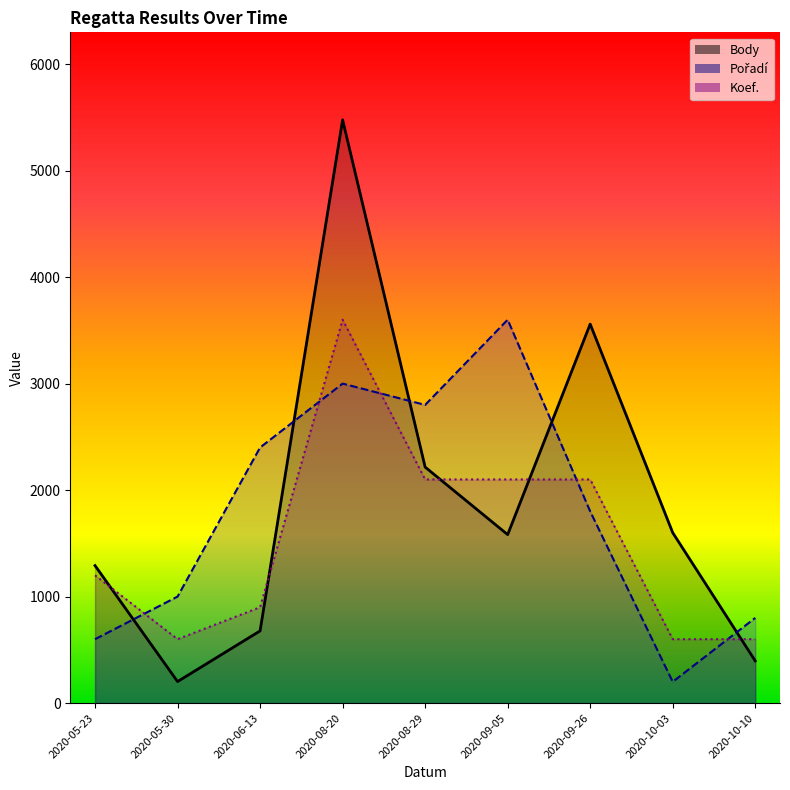

Rank the series by their average value, from lowest to highest.

Koef., Pořadí, Body